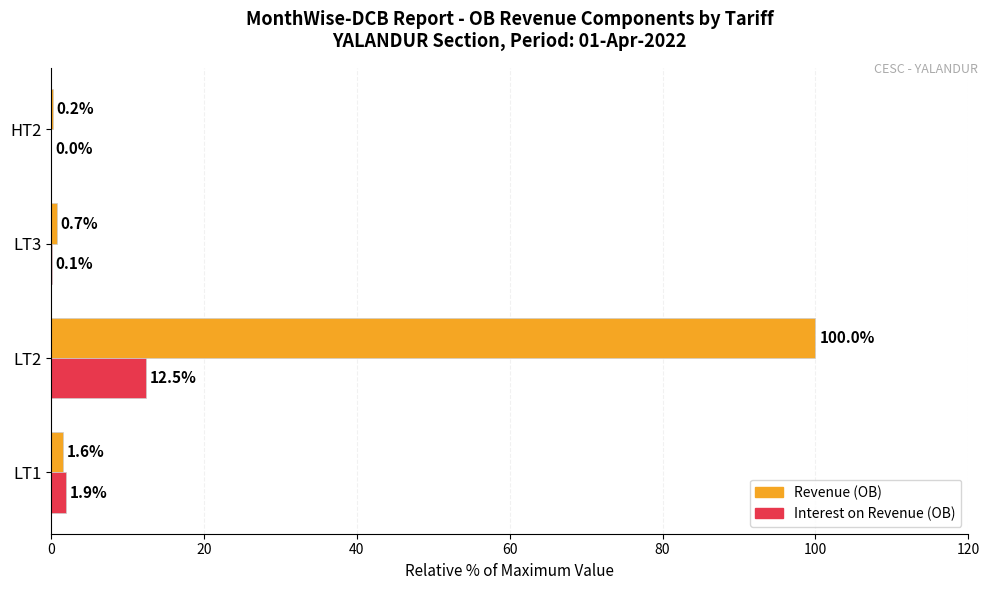

Which series changed the most between LT1 and HT2?

Interest on Revenue (OB)